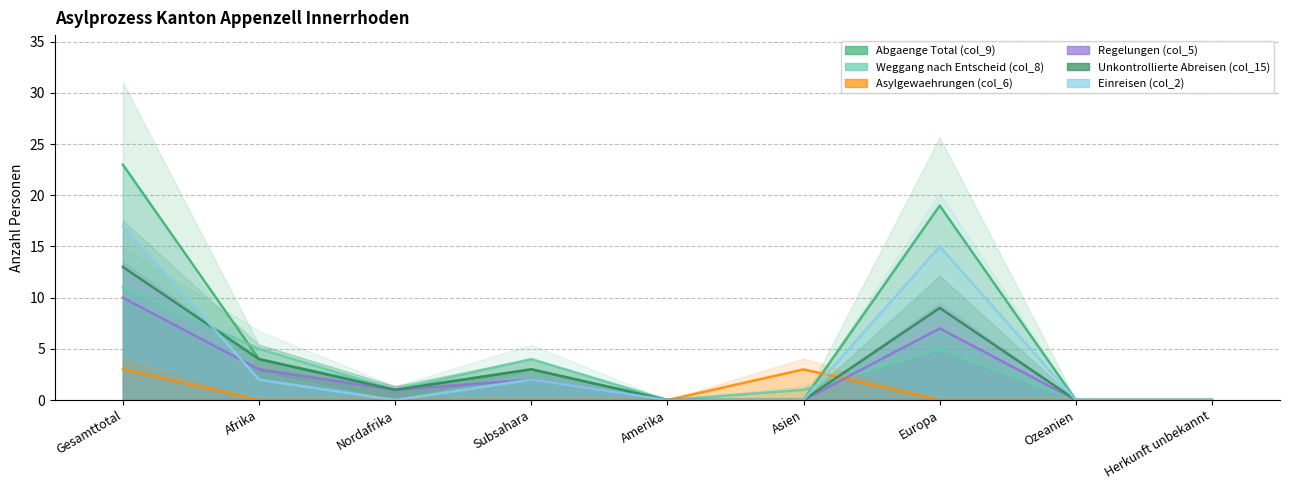

The Weggang nach Entscheid (col_8) series shows 5 at Amerika. True or false?

False